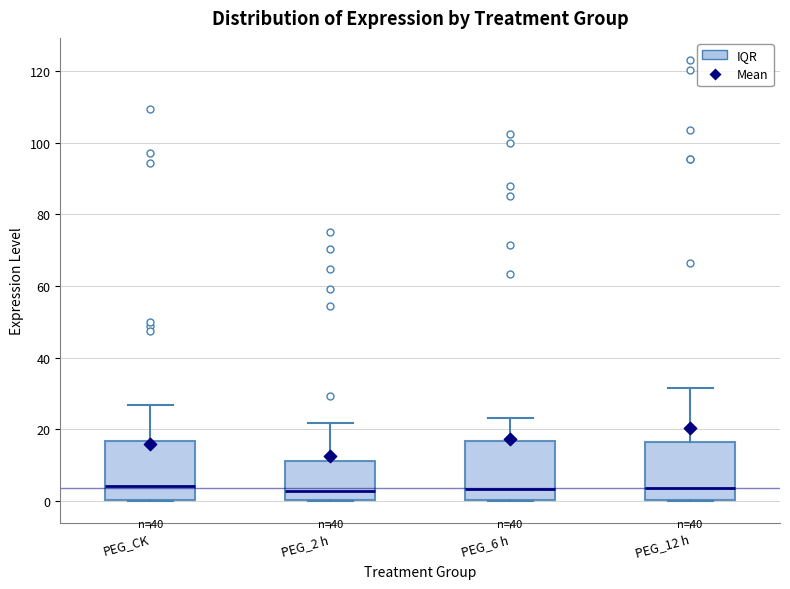

Reading left to right, transcribe this box plot: for each box, give where its median line is, the range the box spans, and where its two whiskers end, as read against the y-axis. The values are not printed on the chart, so give them approximately, as read against the axis.

PEG_CK: median 4, box 0 to 16, whiskers 0 to 26
PEG_2 h: median 2, box 0 to 12, whiskers 0 to 22
PEG_6 h: median 4, box 0 to 16, whiskers 0 to 24
PEG_12 h: median 4, box 0 to 16, whiskers 0 to 32